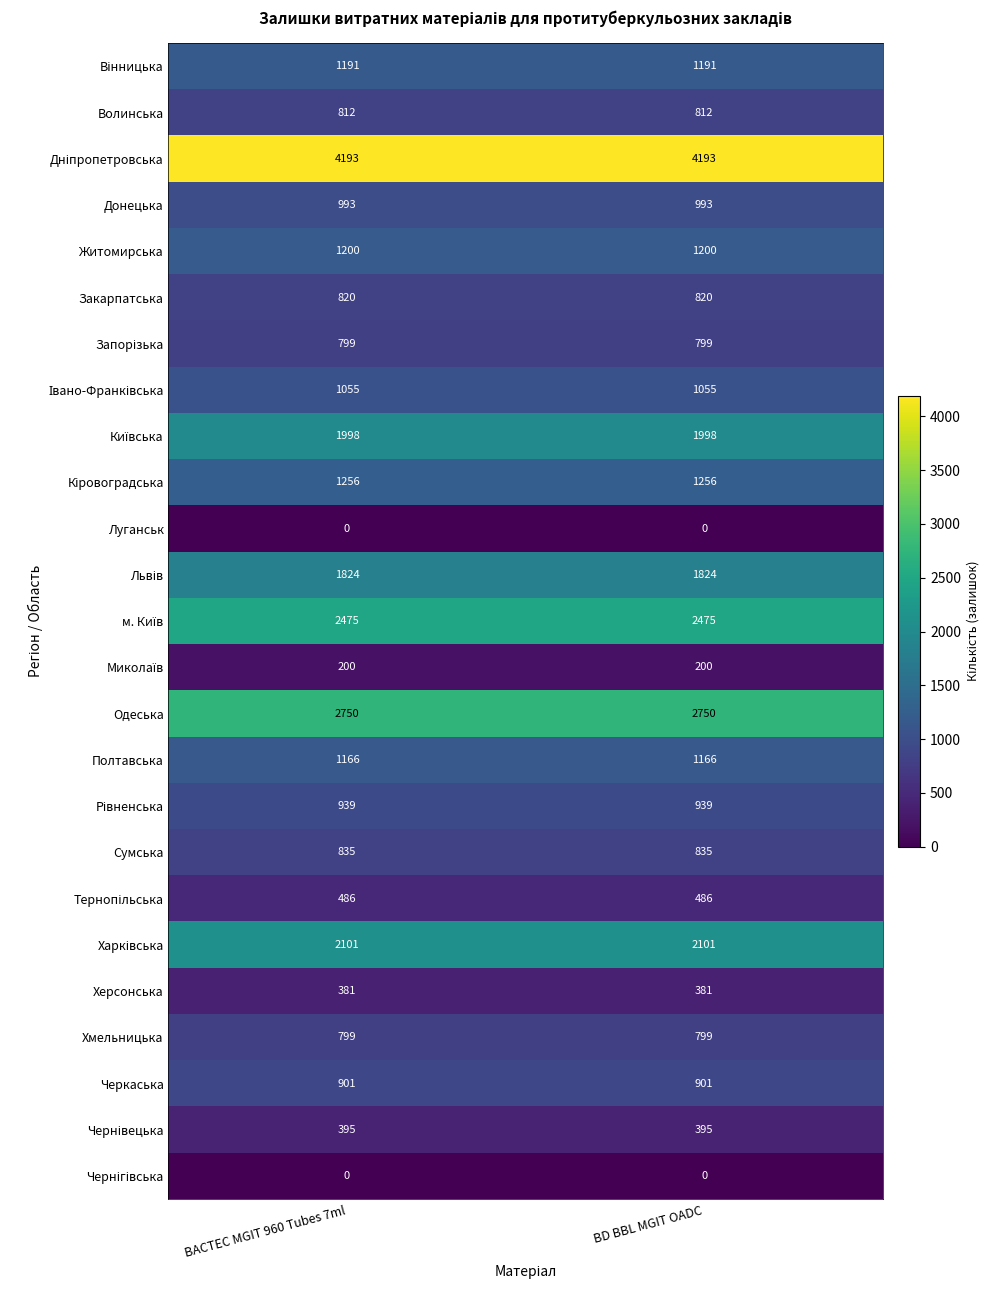

How many data points does each series have?

2